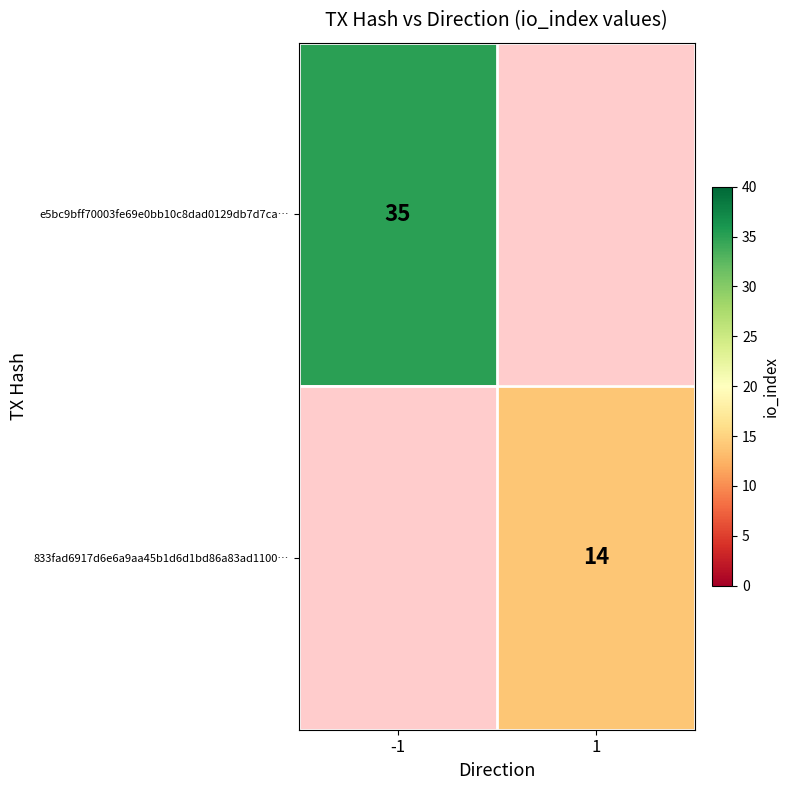

True or false: e5bc9bff70003fe69e0bb10c8dad0129db7d7ca… has a value of 56.0 at -1.

False